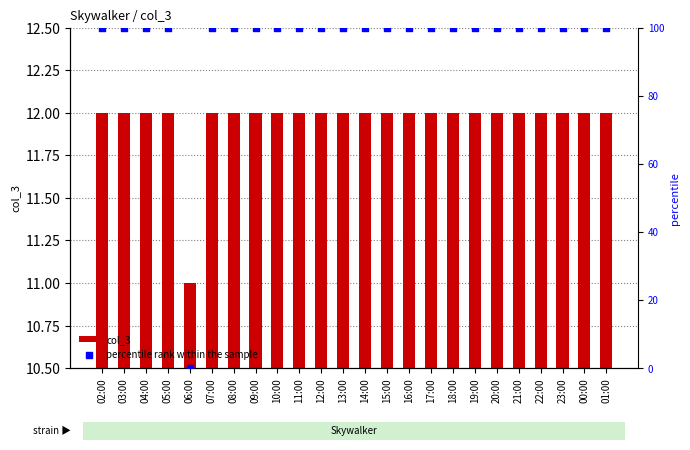

Which series has the largest Y range (max minus min)?

percentile rank within the sample